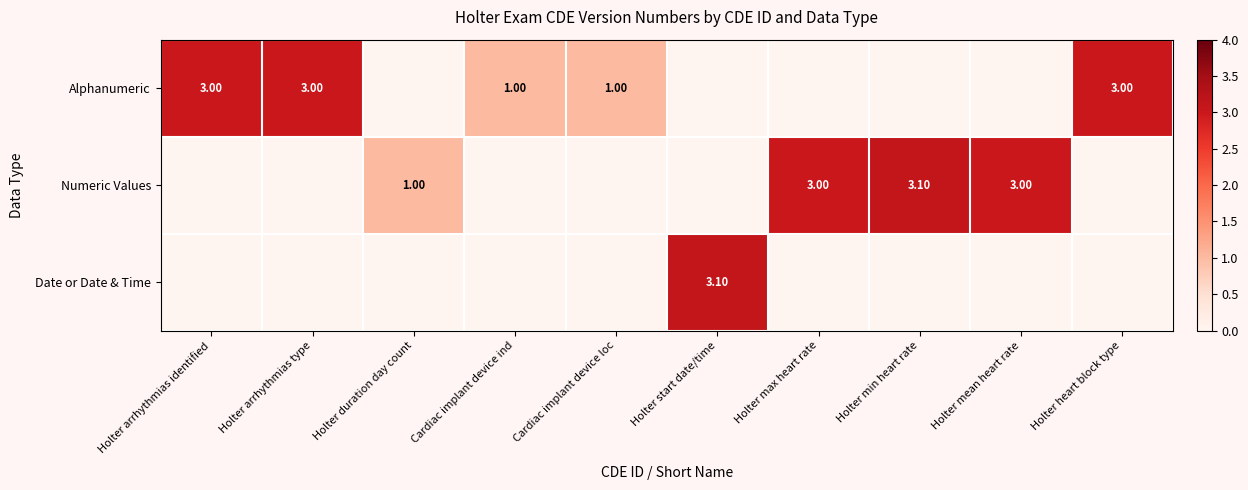

What is the difference between the Alphanumeric values at Holter arrhythmias identified and Cardiac implant device loc?

2.0